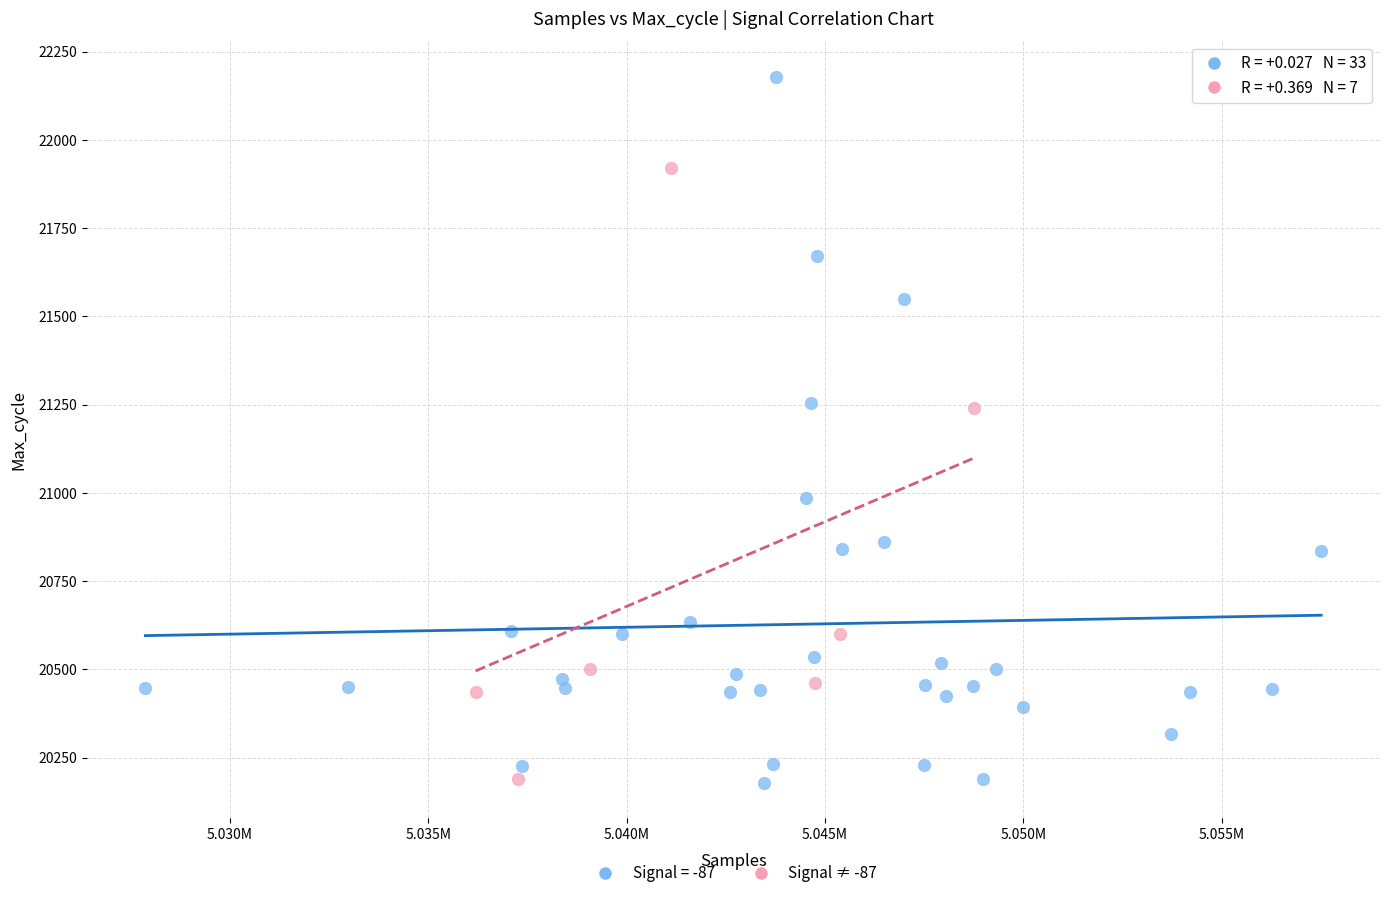

Which series reaches the maximum Y coordinate?

Signal = -87